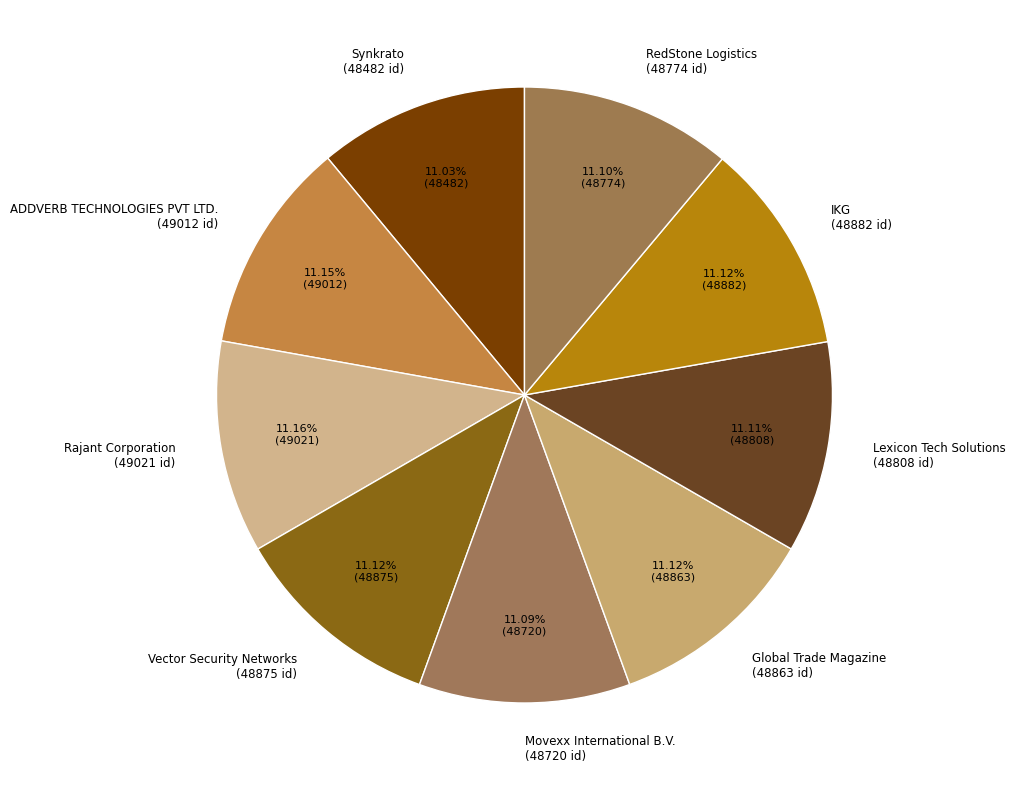

Approximately how many times larger is the value at Rajant Corporation compared to Vector Security Networks?

1.0